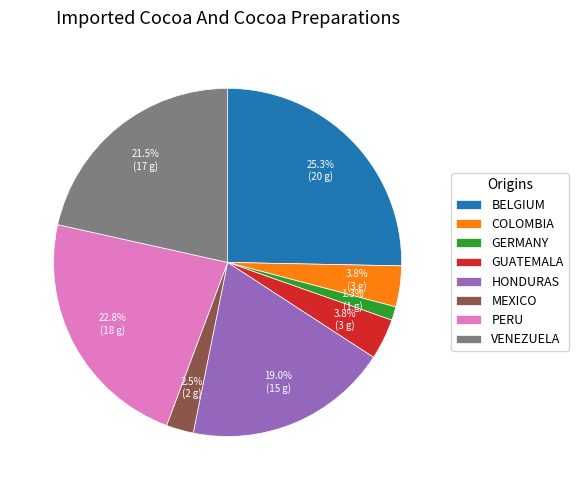

Between VENEZUELA and HONDURAS, which is larger?

VENEZUELA